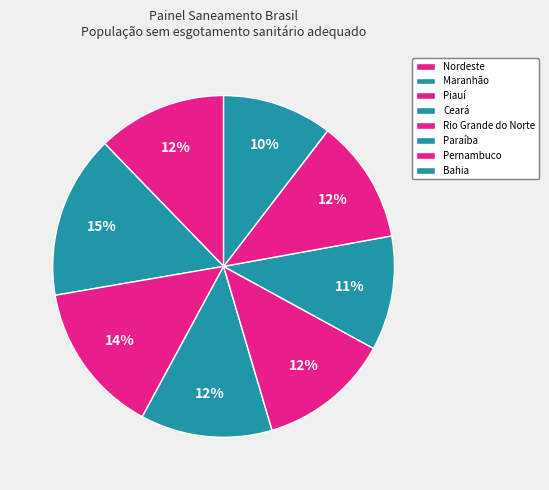

How many slices are in this pie chart?

8